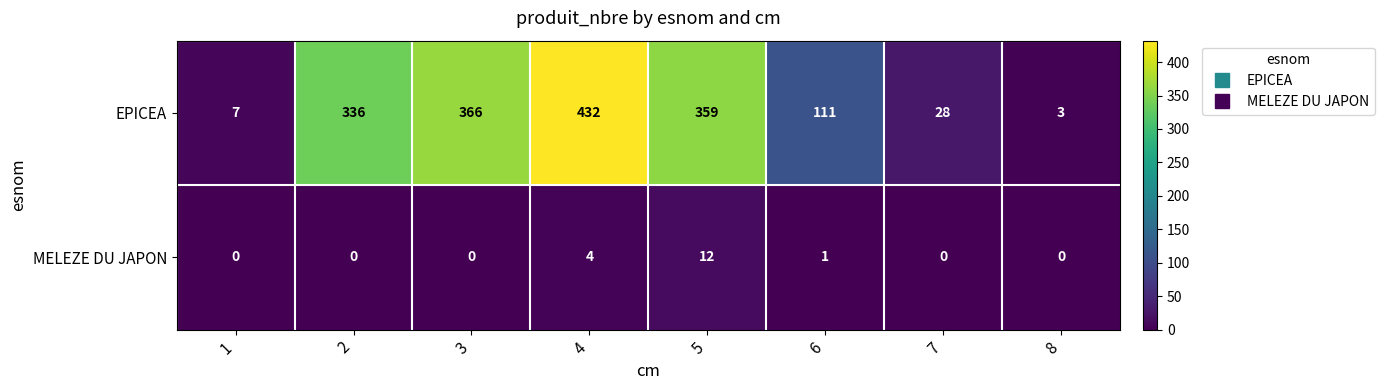

Which category has the highest value in the EPICEA series?

4